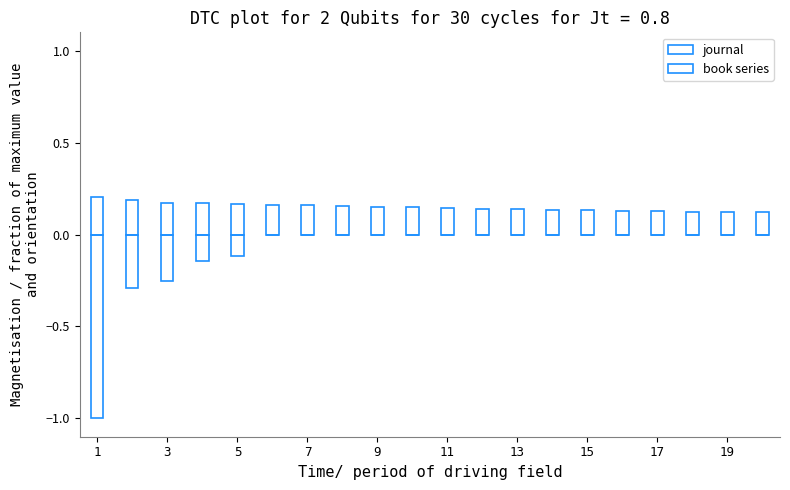

What is the maximum value for journal?

0.2